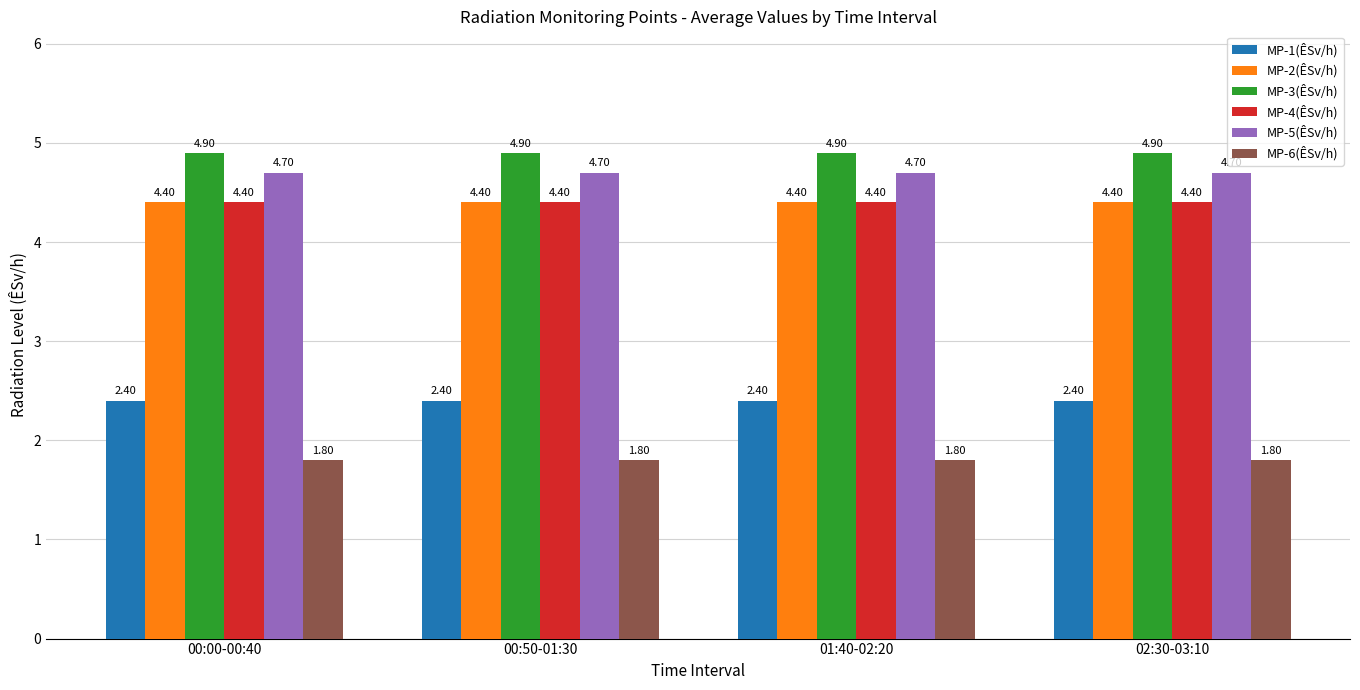

How many bars are there in each group?

6